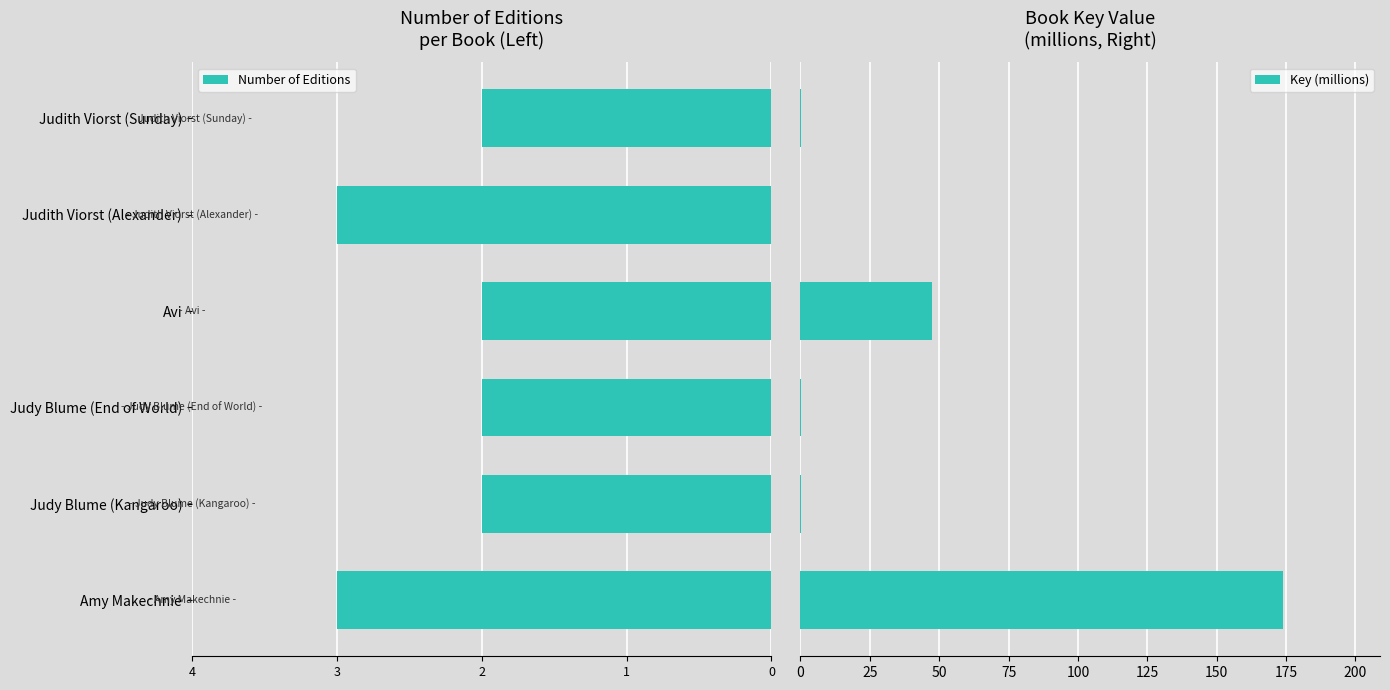

How many categories are shown in the chart?

6